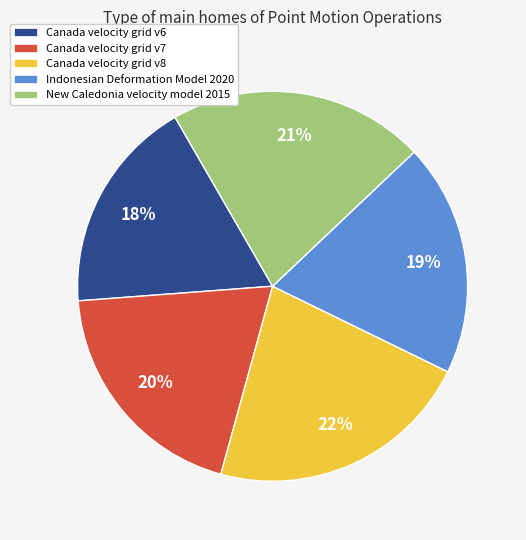

Is it true that Canada velocity grid v6 is 18% of the pie?

True